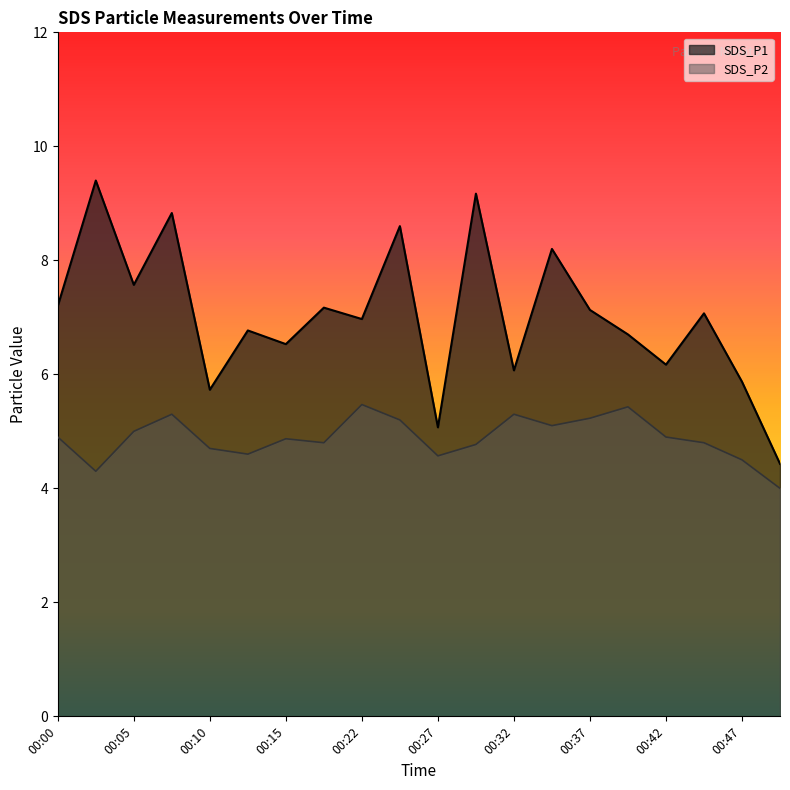

At which category does SDS_P1 reach its first local valley?

00:05